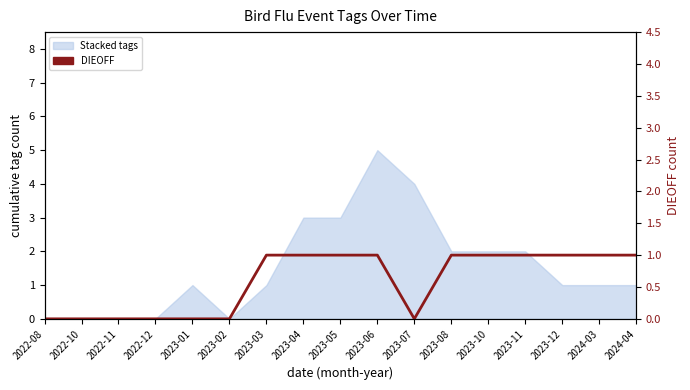

What is the label of the 4th point from the left?

2022-12